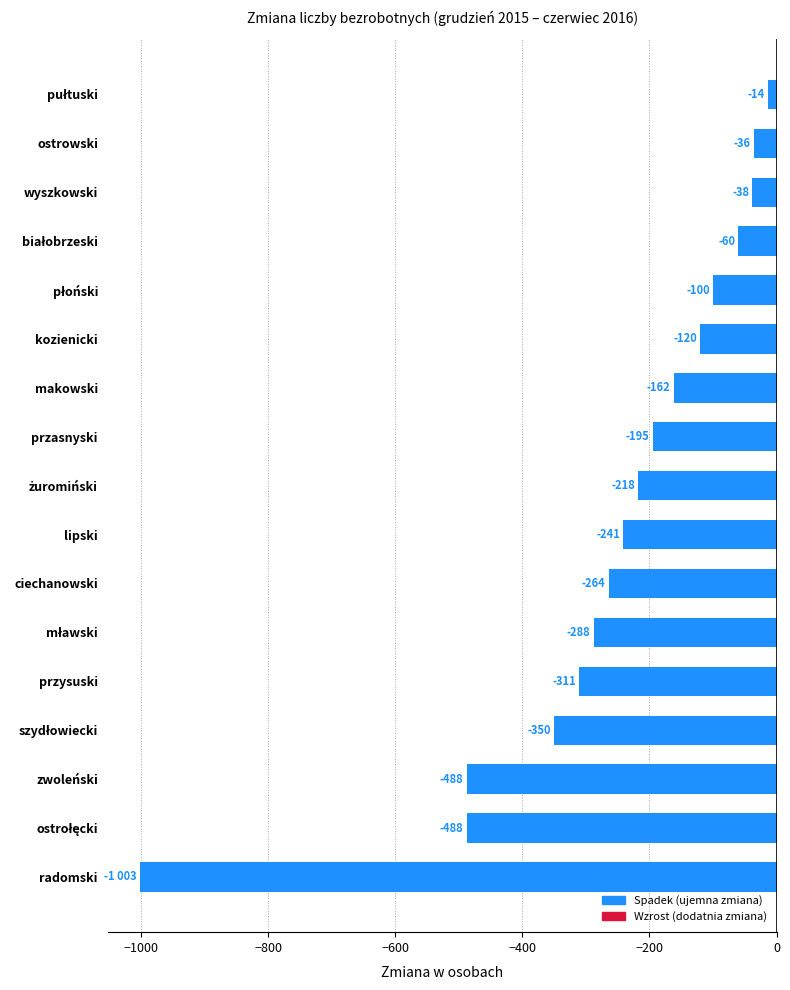

The value at przasnyski is -134. True or false?

False